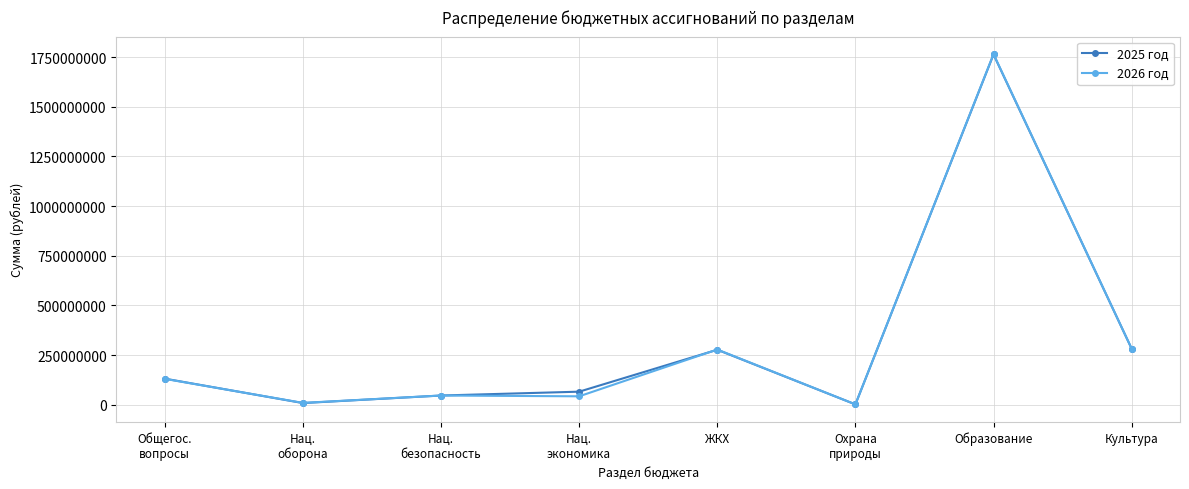

Is this an area chart (filled region under the line)?

No